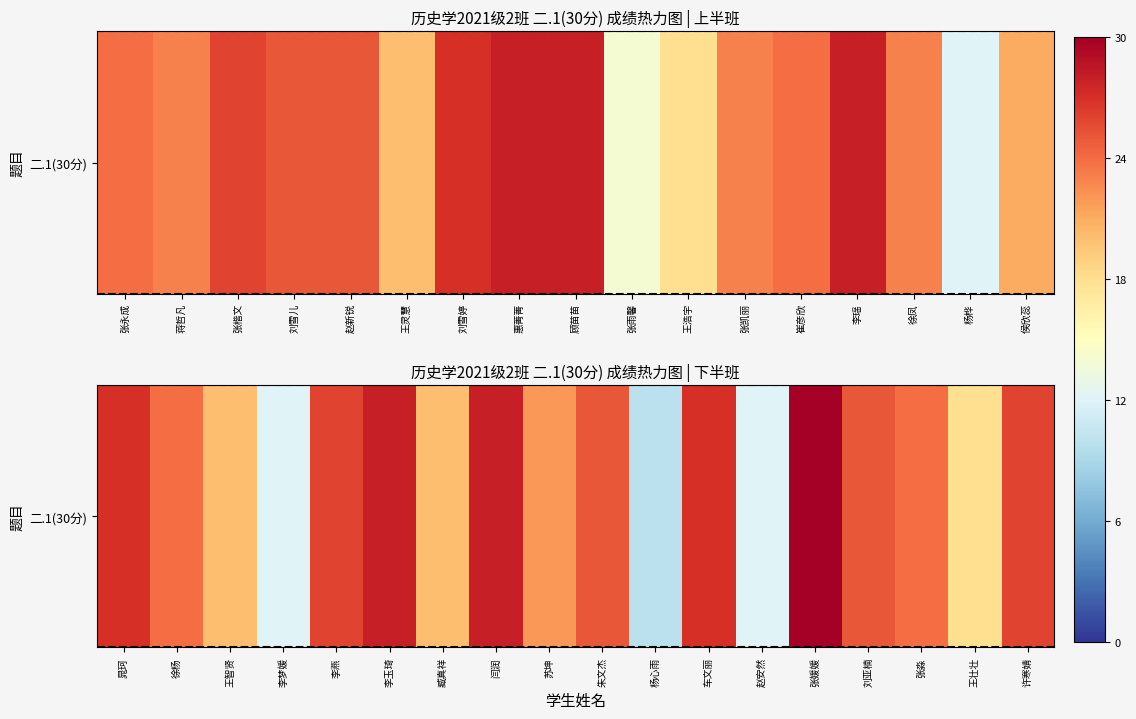

What is the difference between the values at 臧真祥 and 李玉琦?

8